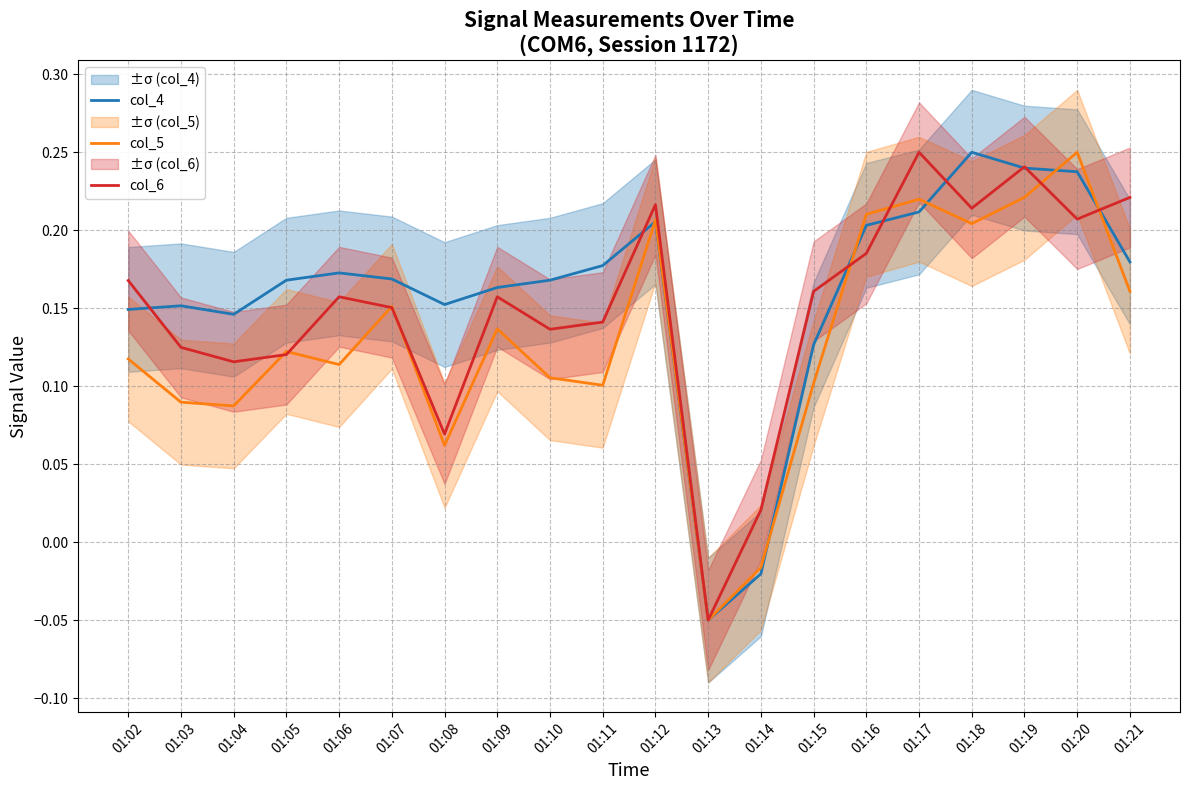

At which category does the chart reach its minimum across all series?

01:13